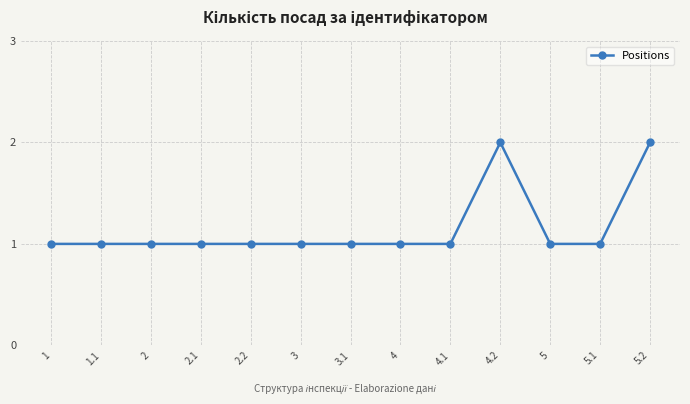

What is the greatest value displayed?

2